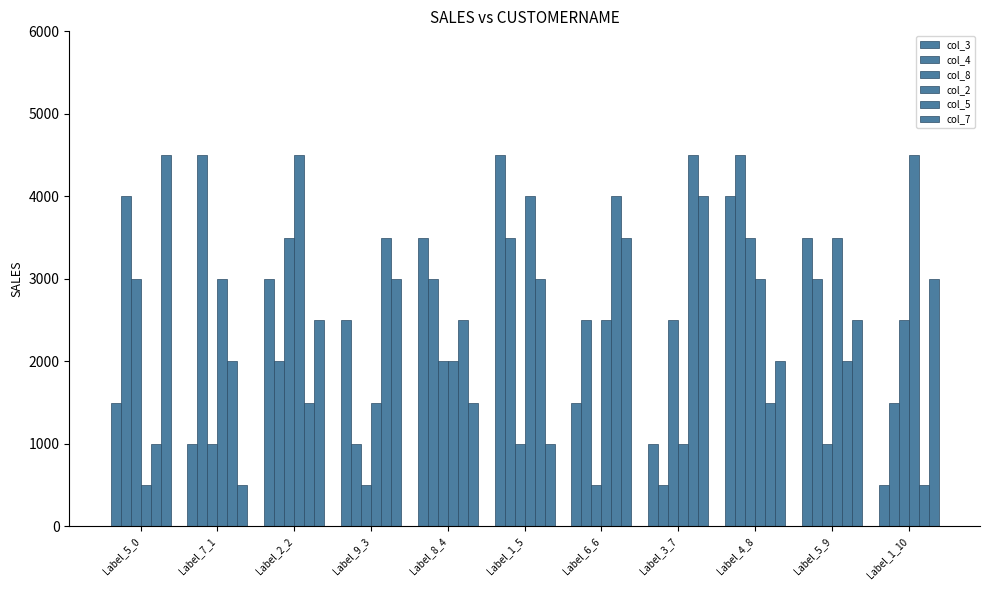

Reading right to left, what are all the values shown in this chart?

col_3: Label_1_10=500	Label_5_9=3500	Label_4_8=4000	Label_3_7=1000	Label_6_6=1500	Label_1_5=4500	Label_8_4=3500	Label_9_3=2500	Label_2_2=3000	Label_7_1=1000	Label_5_0=1500
col_4: Label_1_10=1500	Label_5_9=3000	Label_4_8=4500	Label_3_7=500	Label_6_6=2500	Label_1_5=3500	Label_8_4=3000	Label_9_3=1000	Label_2_2=2000	Label_7_1=4500	Label_5_0=4000
col_8: Label_1_10=2500	Label_5_9=1000	Label_4_8=3500	Label_3_7=2500	Label_6_6=500	Label_1_5=1000	Label_8_4=2000	Label_9_3=500	Label_2_2=3500	Label_7_1=1000	Label_5_0=3000
col_2: Label_1_10=4500	Label_5_9=3500	Label_4_8=3000	Label_3_7=1000	Label_6_6=2500	Label_1_5=4000	Label_8_4=2000	Label_9_3=1500	Label_2_2=4500	Label_7_1=3000	Label_5_0=500
col_5: Label_1_10=500	Label_5_9=2000	Label_4_8=1500	Label_3_7=4500	Label_6_6=4000	Label_1_5=3000	Label_8_4=2500	Label_9_3=3500	Label_2_2=1500	Label_7_1=2000	Label_5_0=1000
col_7: Label_1_10=3000	Label_5_9=2500	Label_4_8=2000	Label_3_7=4000	Label_6_6=3500	Label_1_5=1000	Label_8_4=1500	Label_9_3=3000	Label_2_2=2500	Label_7_1=500	Label_5_0=4500